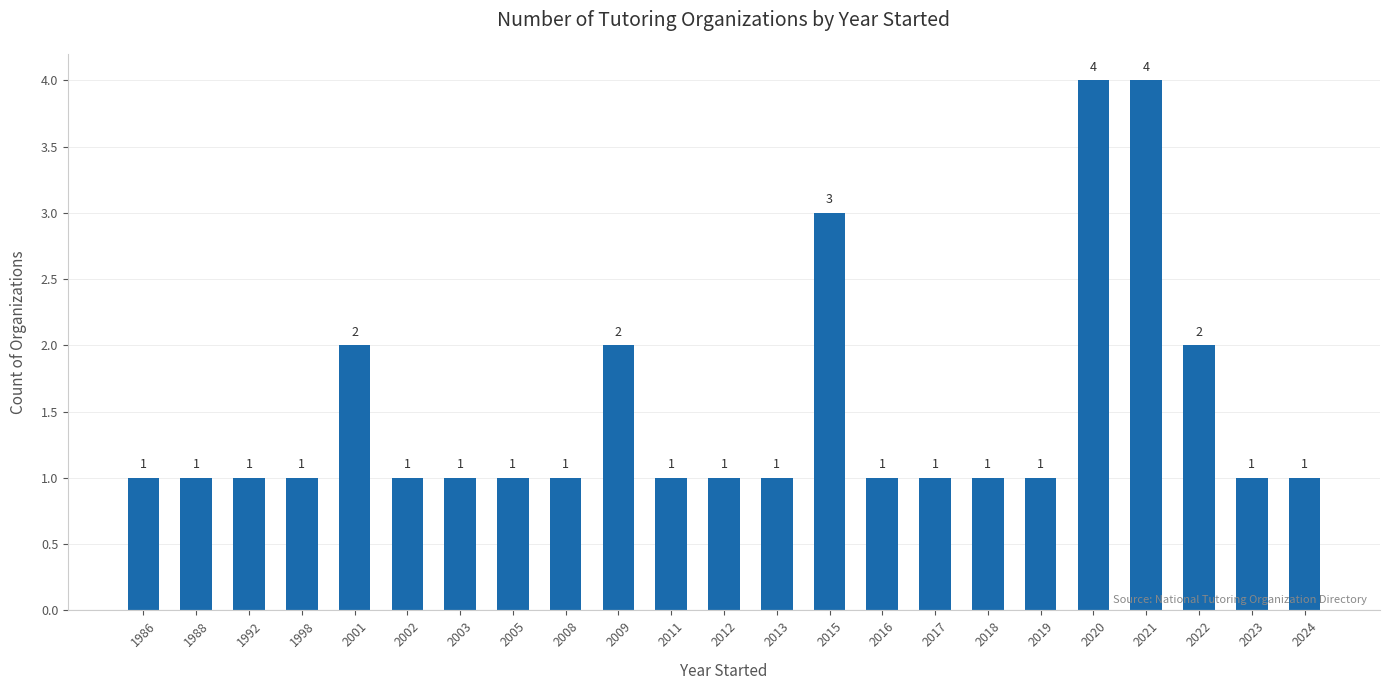

Between 2024 and 2001, which is larger?

2001